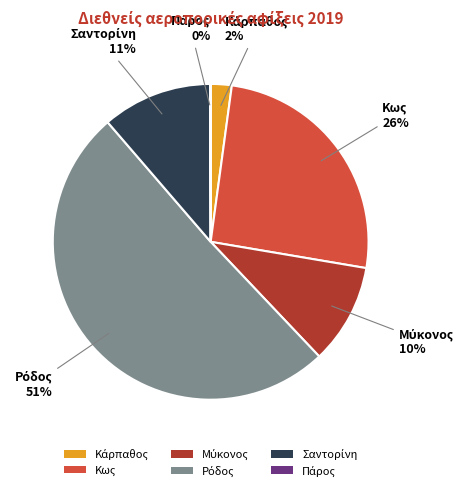

To the nearest percent, what is the difference between the largest and smallest slice percentages?

51%